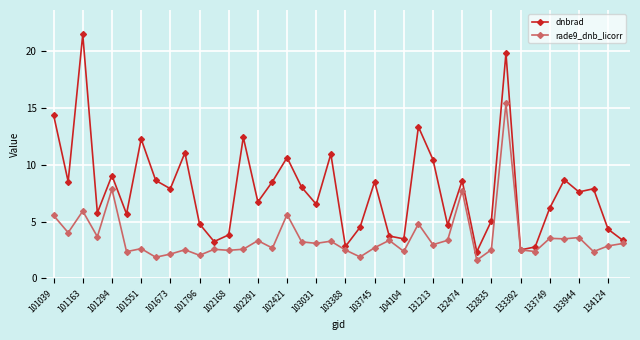

Which series has the widest spread of values?

dnbrad